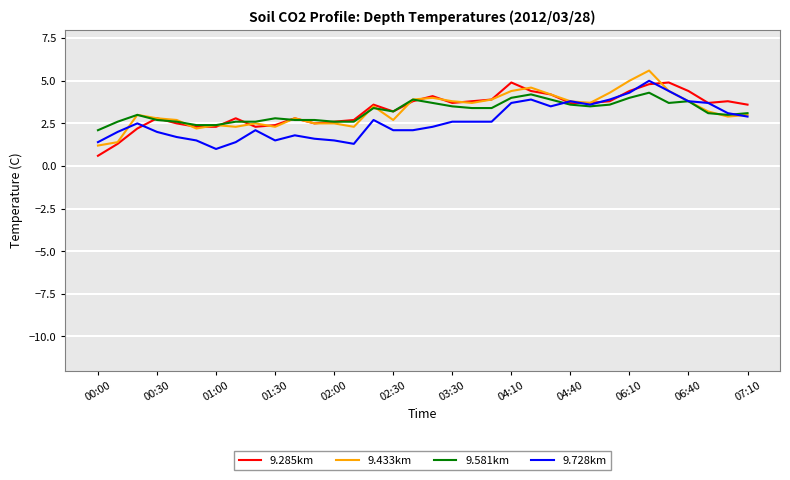

What is the minimum value shown in the chart?

0.6